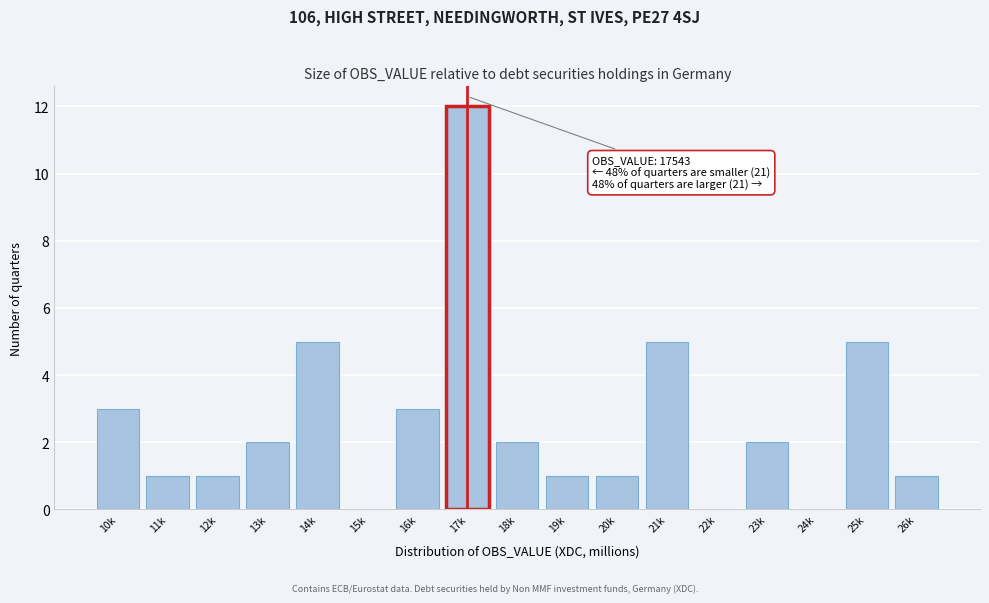

Reading left to right, transcribe all the data shown in this chart.

10k=3	11k=1	12k=1	13k=2	14k=5	15k=0	16k=3	17k=12	18k=2	19k=1	20k=1	21k=5	22k=0	23k=2	24k=0	25k=5	26k=1